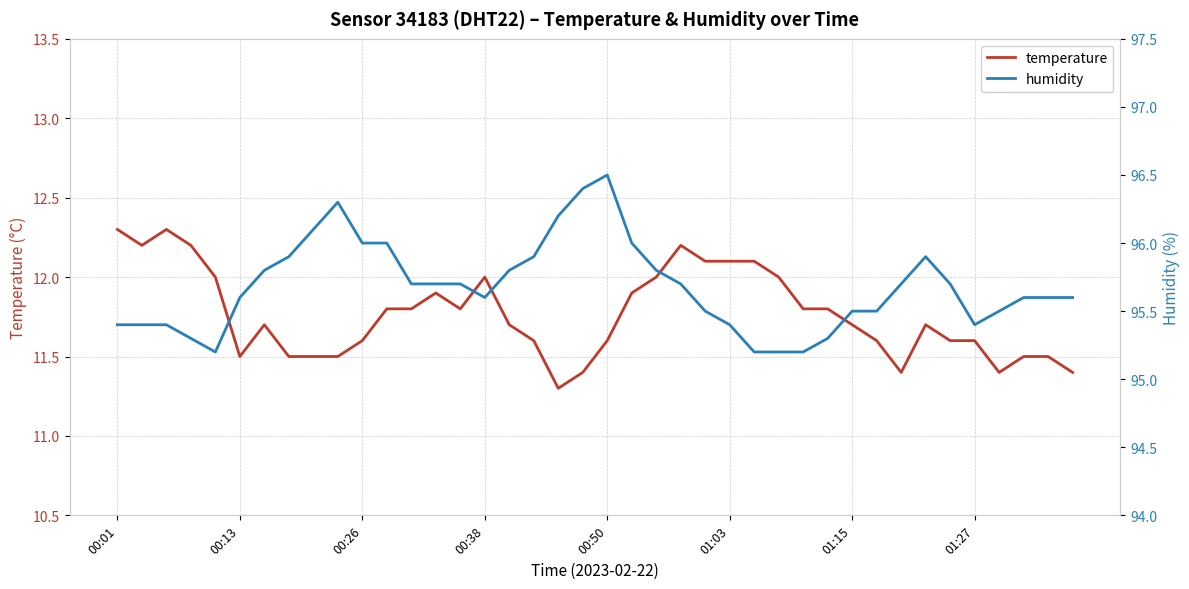

What is the sum of all temperature values?

470.6